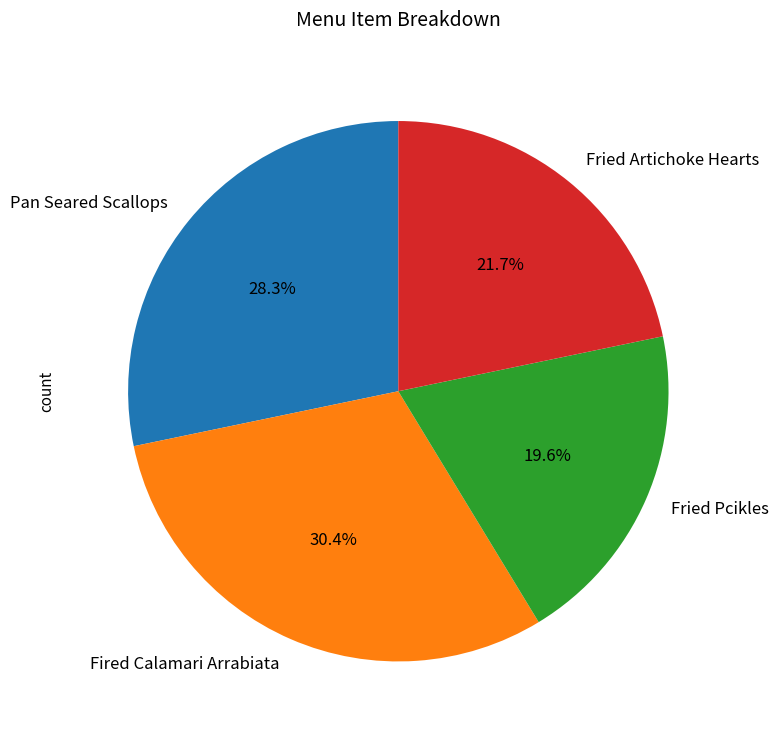

Which has a higher value, Pan Seared Scallops or Fried Pcikles?

Pan Seared Scallops